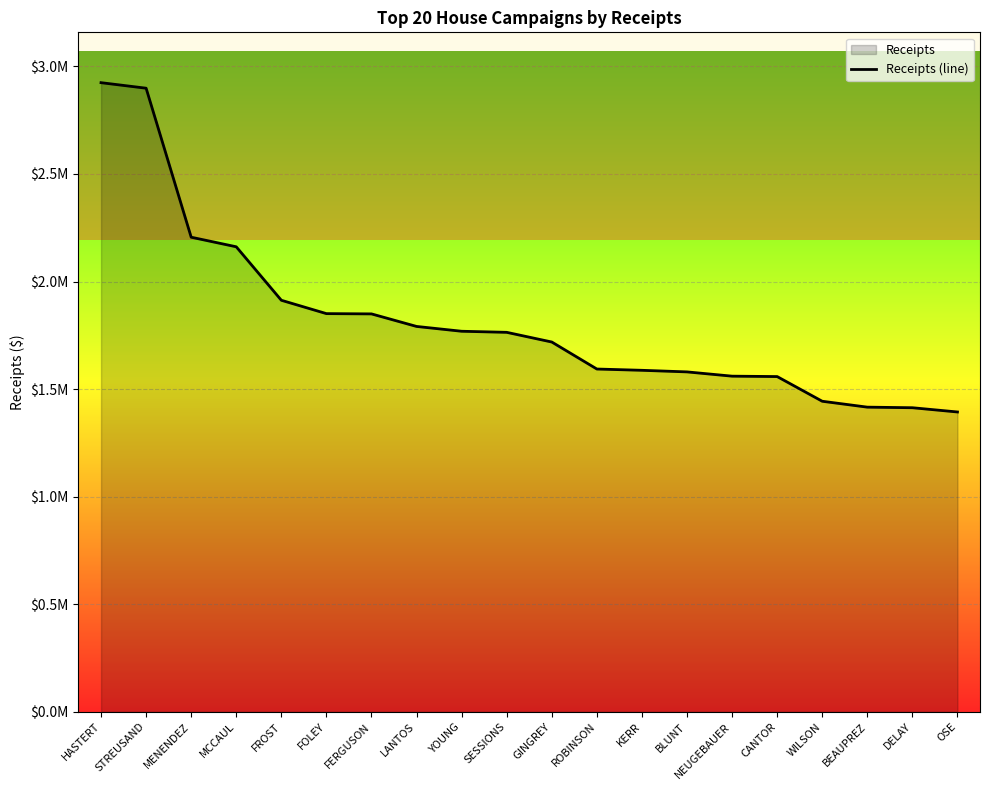

Which has a higher value, BLUNT or GINGREY?

GINGREY